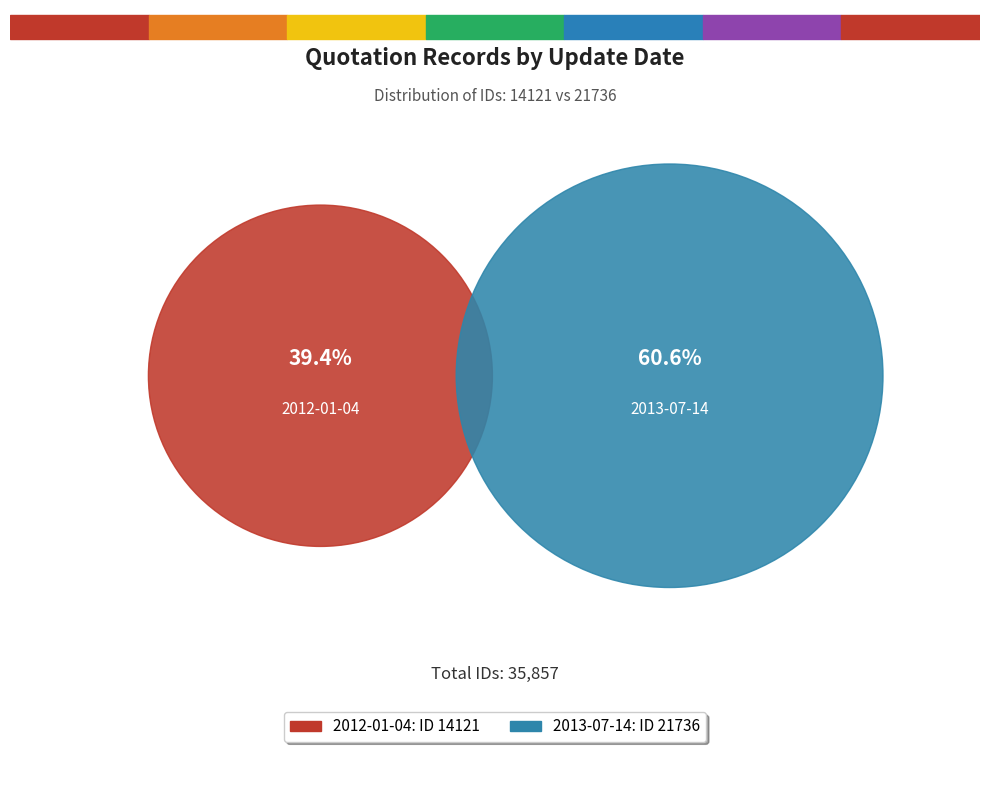

Does 2012-01-04 account for over 50% of the chart?

No